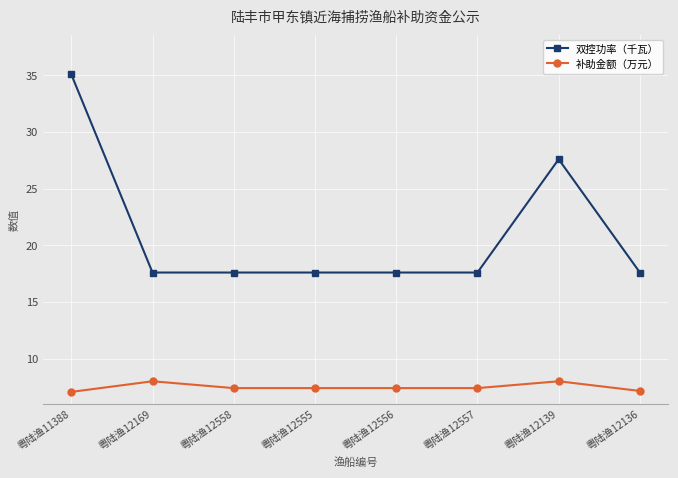

What is the average value of the 补助金额（万元） series?

7.5